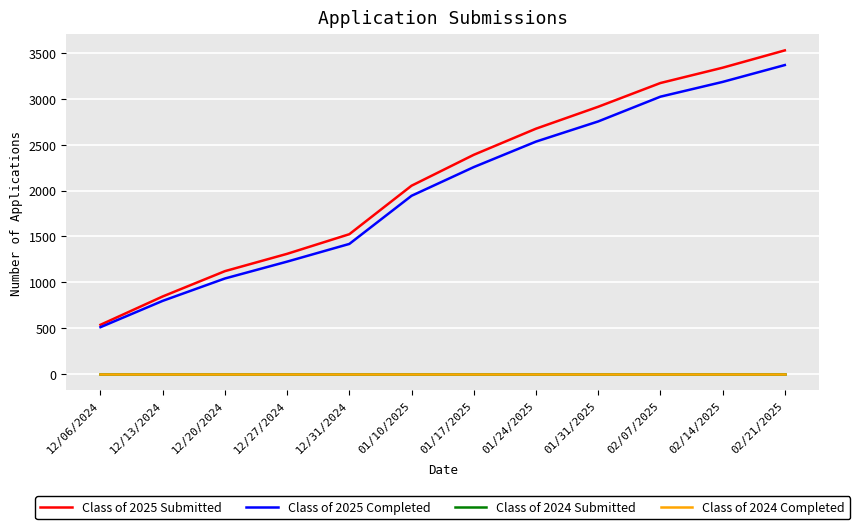

At which label does Class of 2024 Completed reach its peak?

12/06/2024